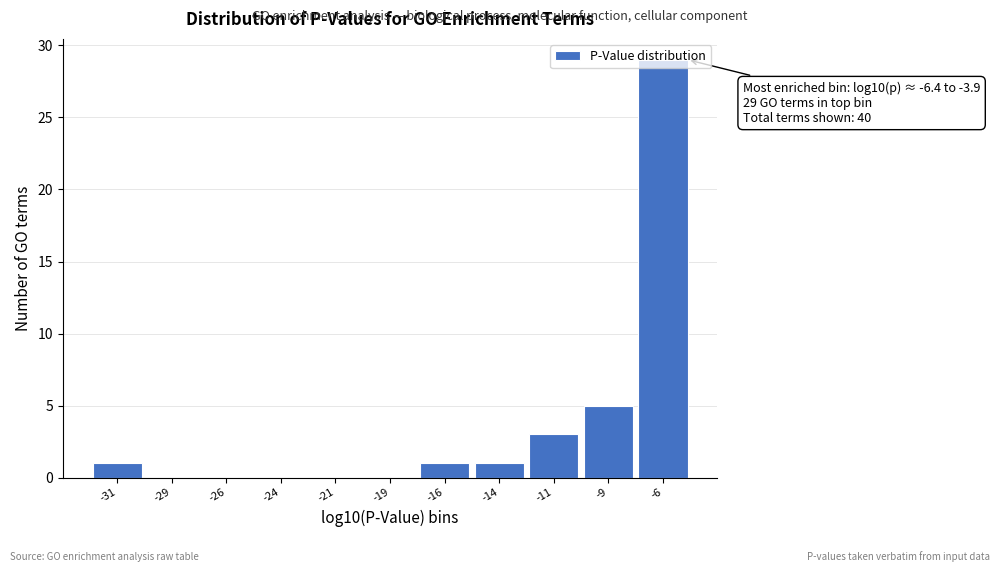

What is the sum of all values?

40